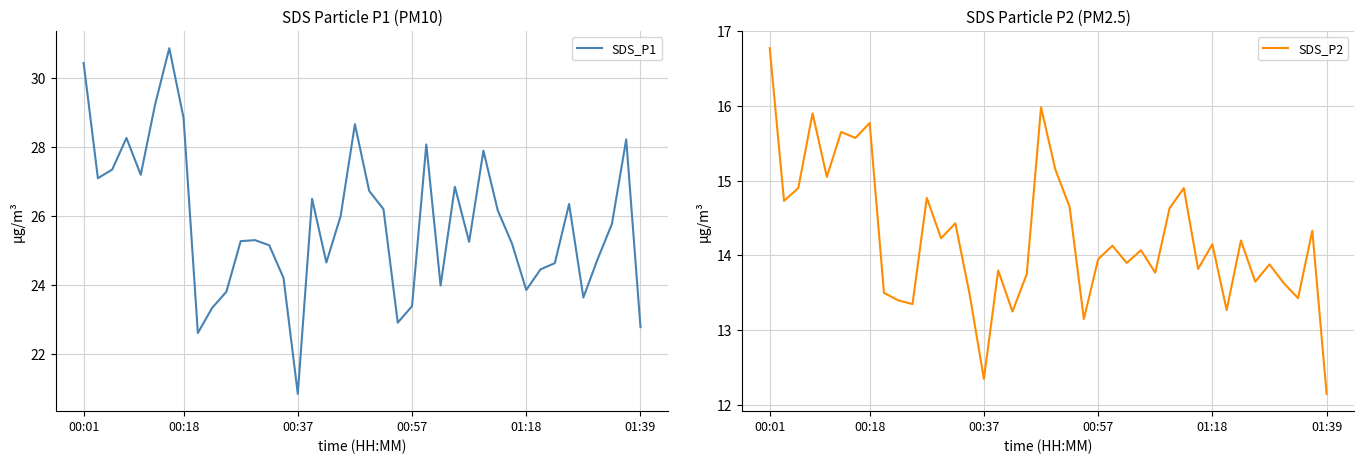

What is the minimum value for SDS_P1?

20.8